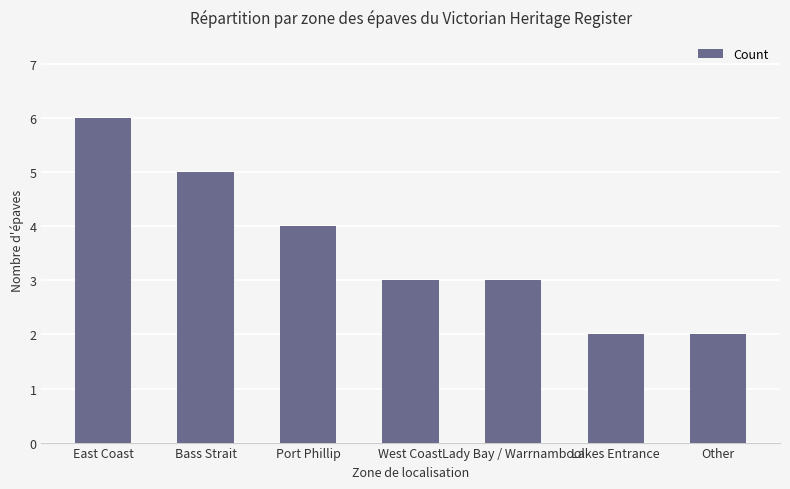

What is the change in value from East Coast to West Coast?

-3